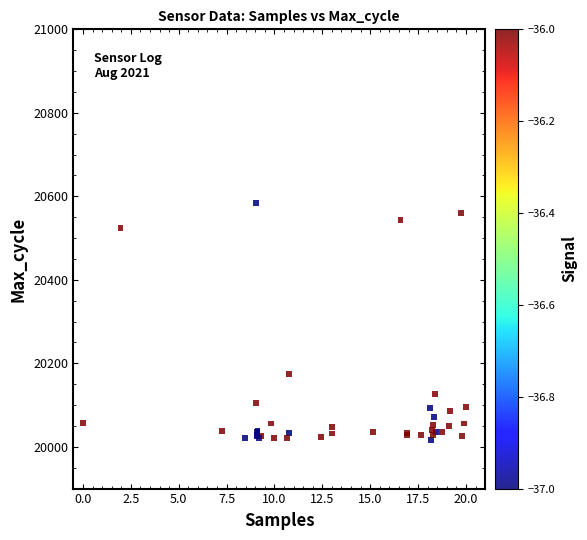

What Y value in the scatter plot is closest to 20300?

20175